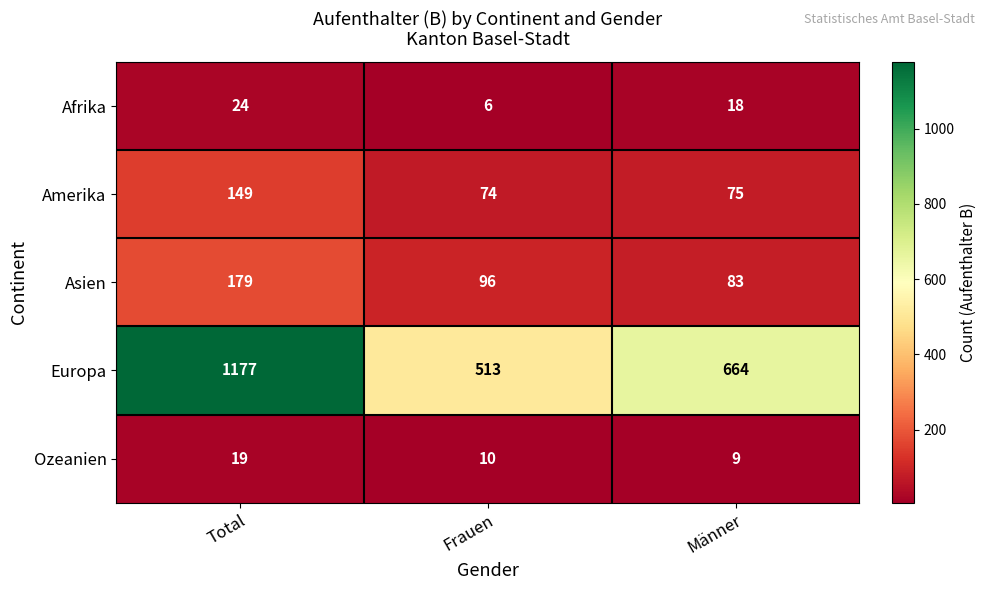

Reading left to right, transcribe all the data shown in this chart.

Afrika: 24	6	18
Amerika: 149	74	75
Asien: 179	96	83
Europa: 1177	513	664
Ozeanien: 19	10	9